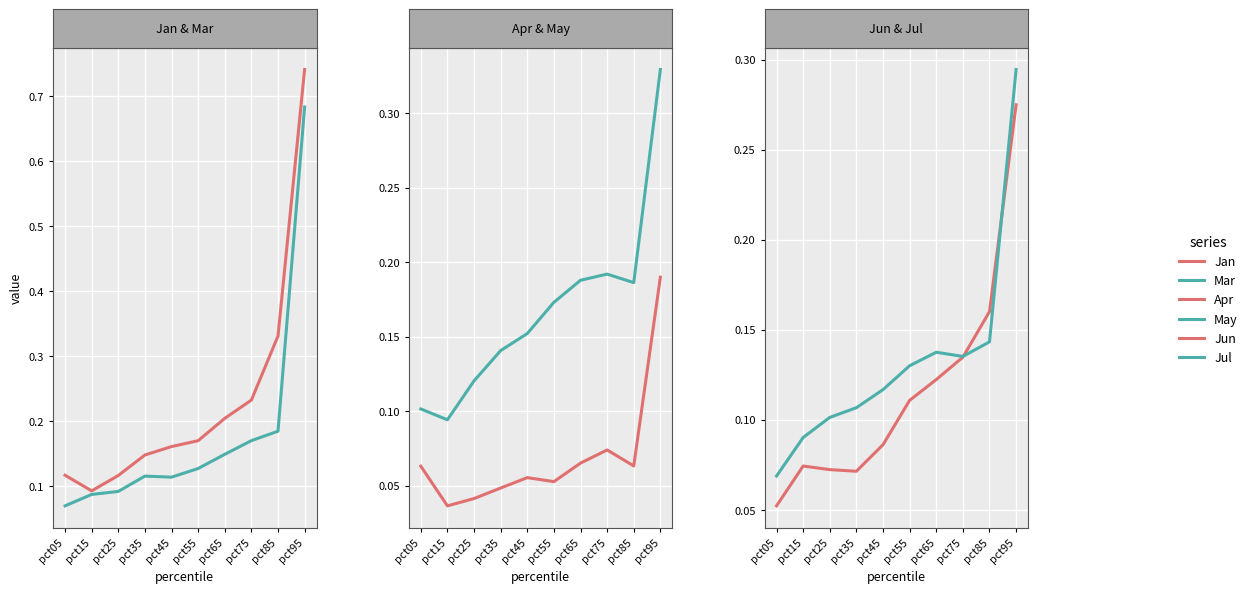

At pct25, list the series in order from smallest to largest.

Apr, Jun, Mar, Jul, Jan, May